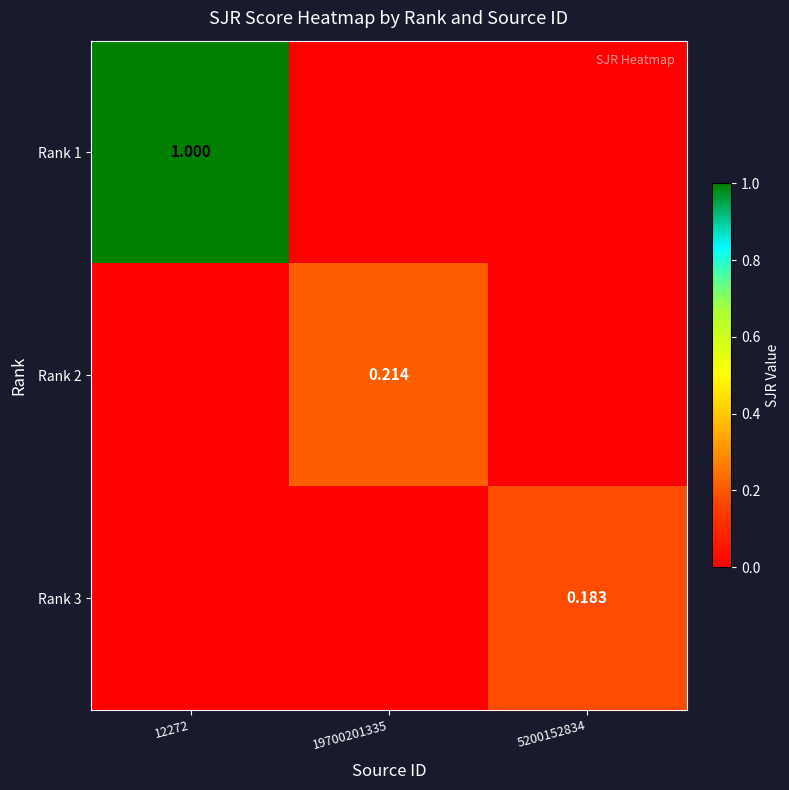

What is the sum of the Rank 1 values at 12272 and 19700201335?

1.0